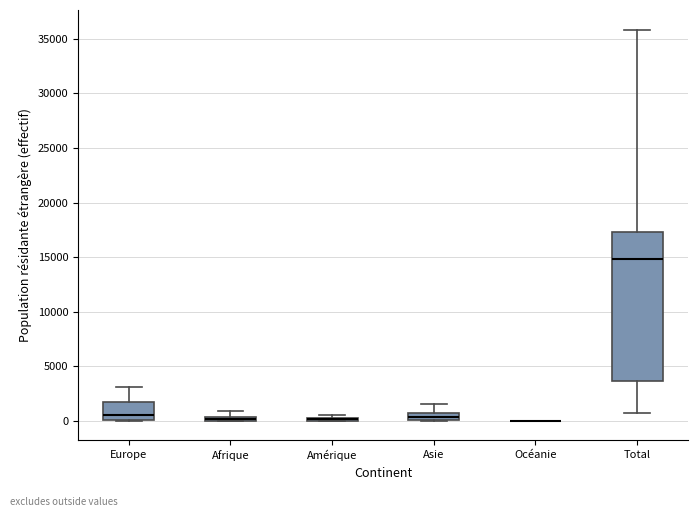

Which box is the tallest, from its lower edge to its upper edge?

Total